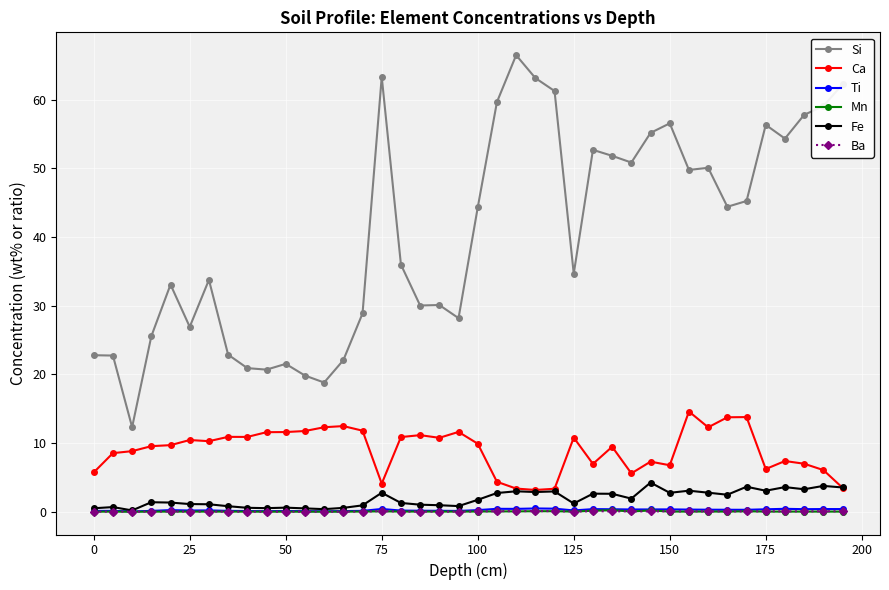

True or false: Ca and Mn intersect in this chart.

False